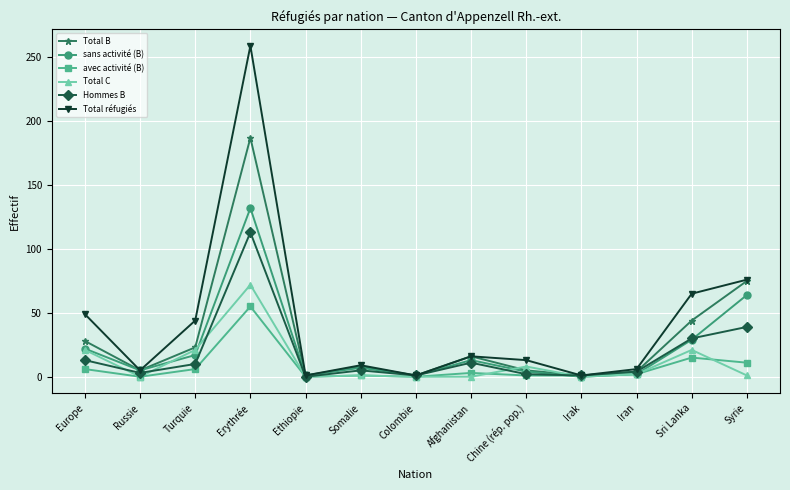

What is the label of the 1st point from the right?

Syrie